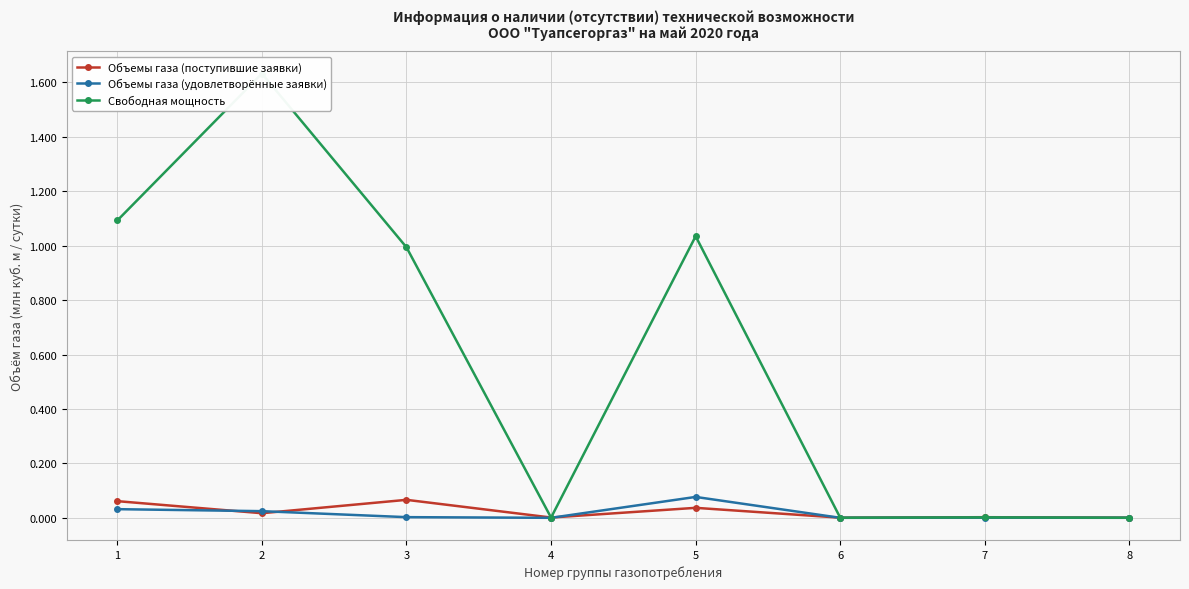

True or false: Объемы газа (поступившие заявки) has a value of 0.0 at 8.

True